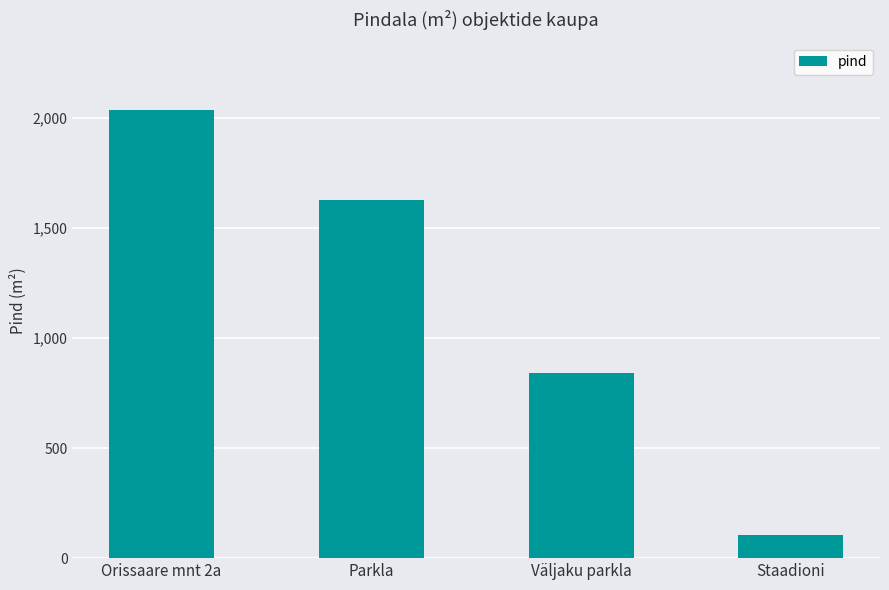

What is the average value?

1153.6